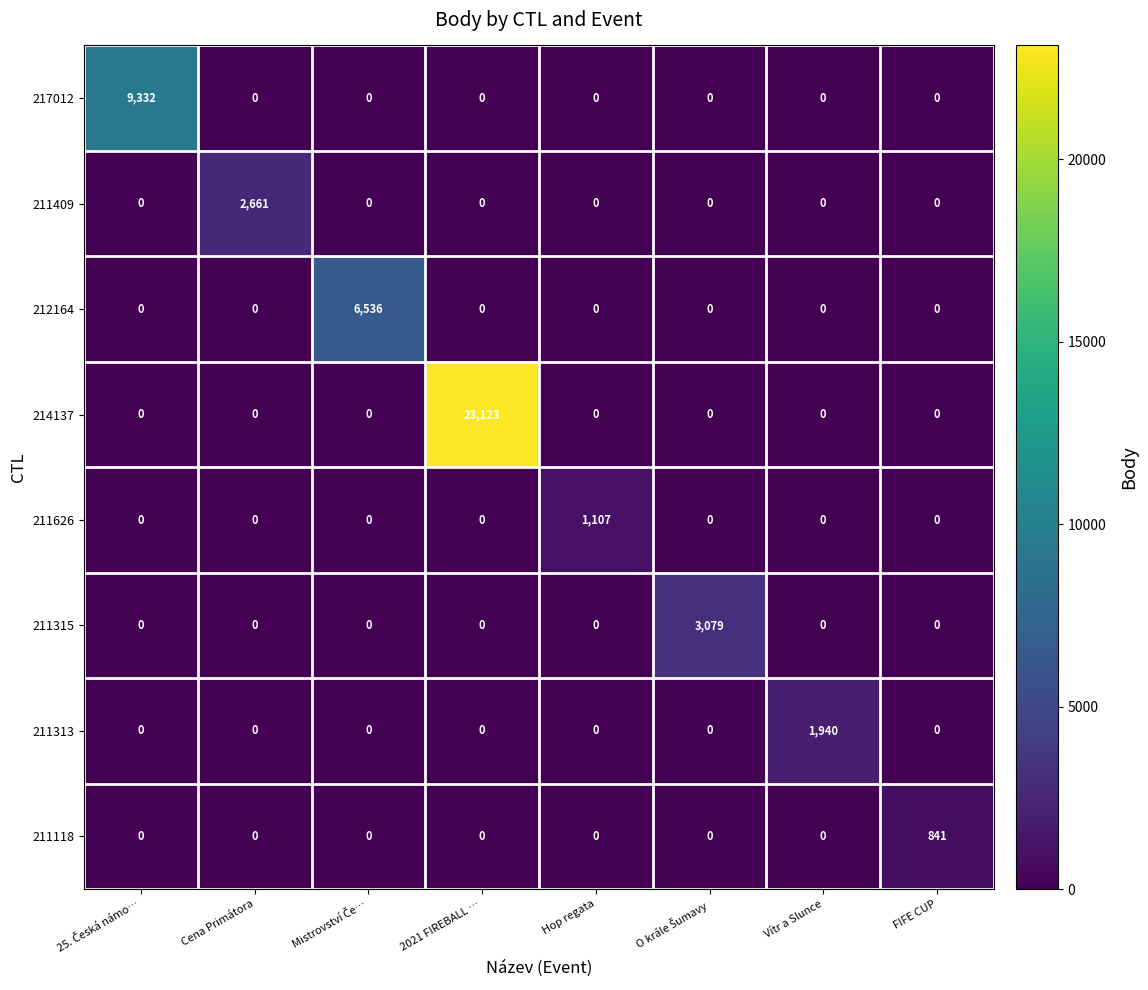

List the series in order of their peak value, highest first.

214137, 217012, 212164, 211315, 211409, 211313, 211626, 211118